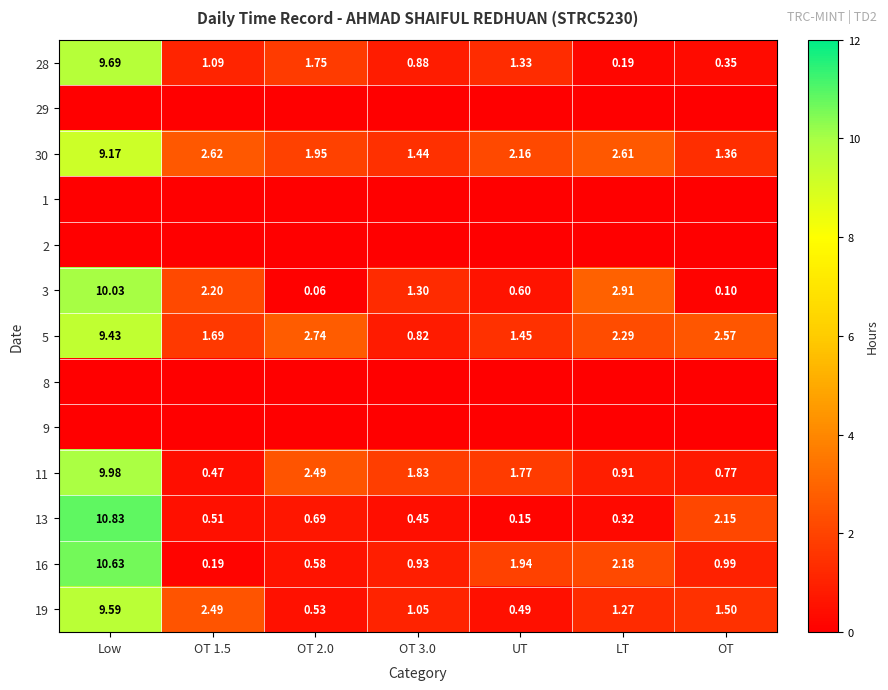

At which label is 13 closest to 5?

OT